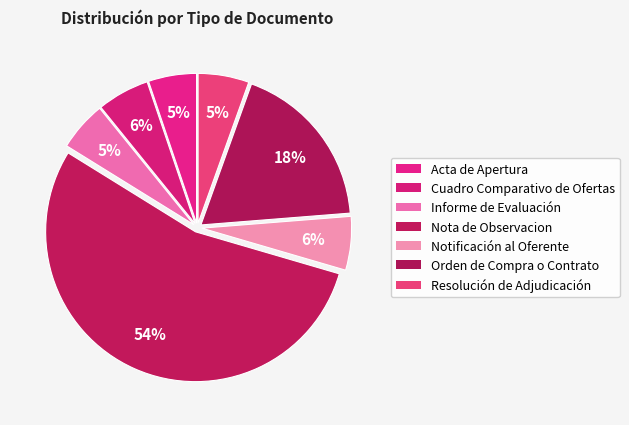

How many slices are in this pie chart?

7